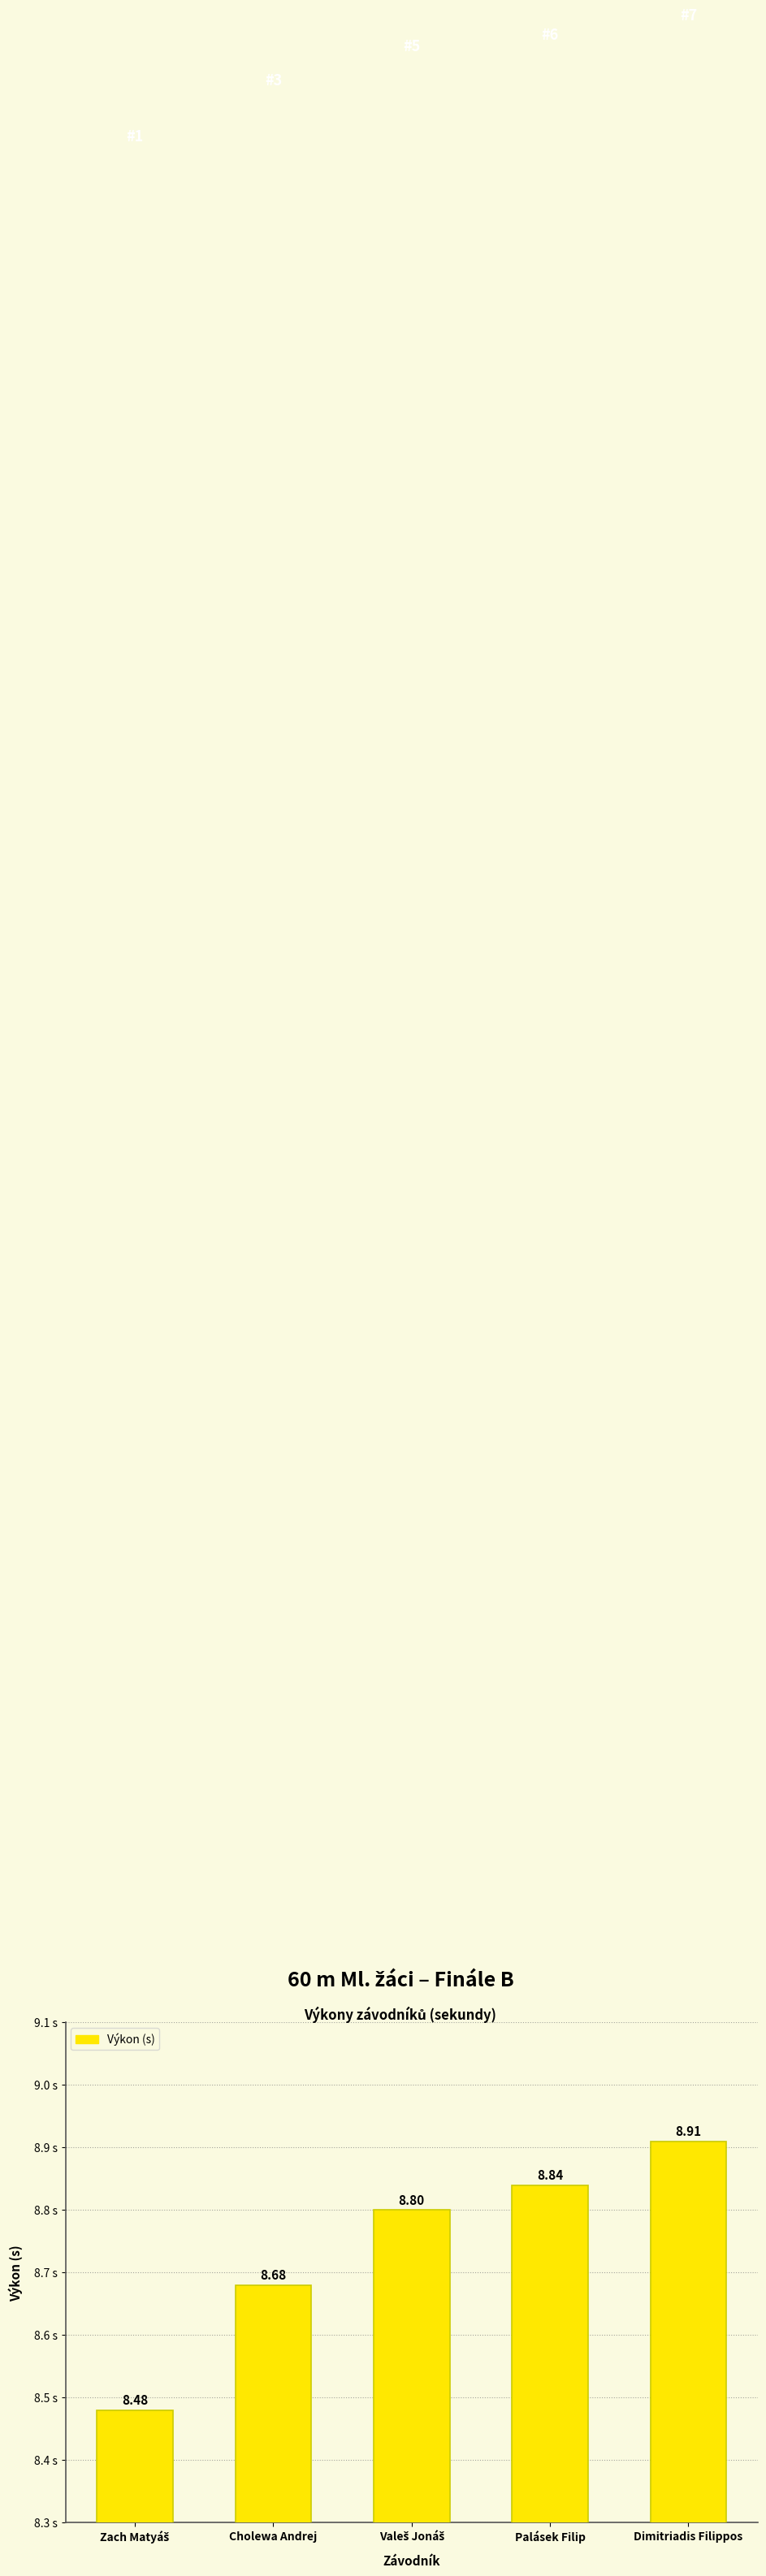

What is the difference between the maximum and minimum values?

0.4